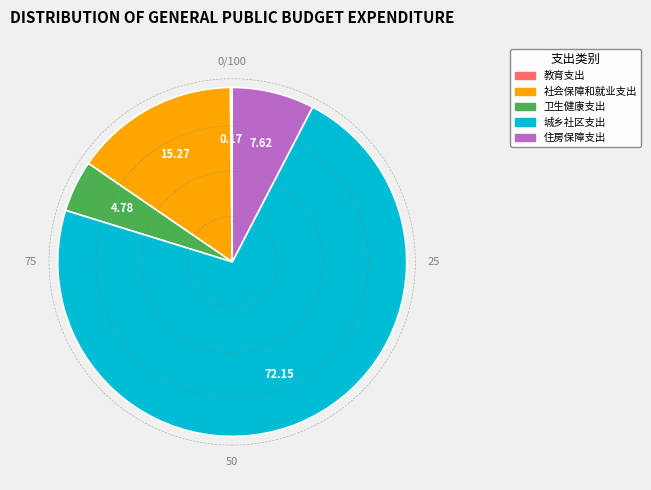

Which slice is the largest?

城乡社区支出